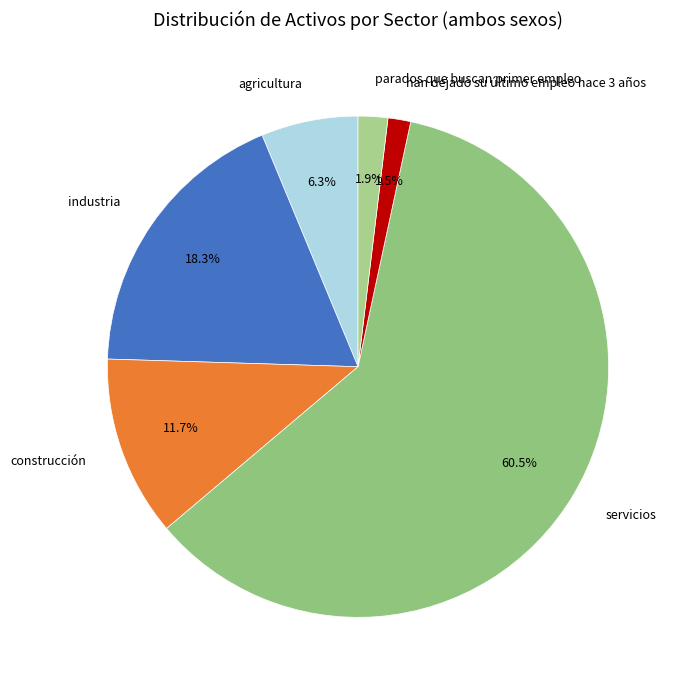

How many segments does this pie chart have?

6